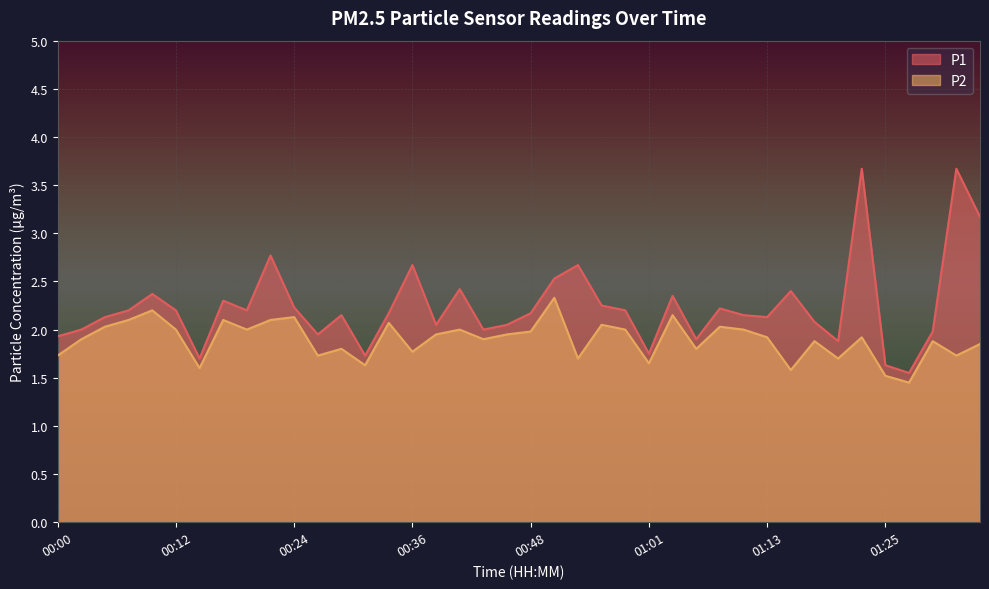

Which series has the widest spread of values?

P1